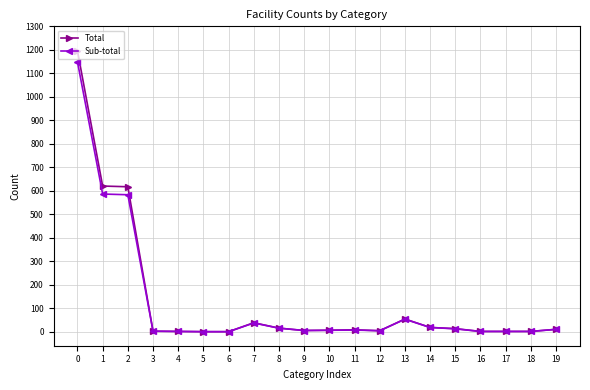

How many data points in Total are less than 8?

10